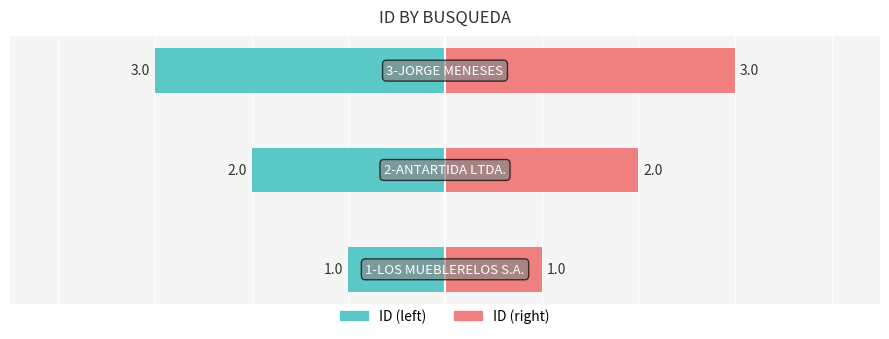

Rank the series at 2 from lowest to highest value.

ID (left), ID (right)